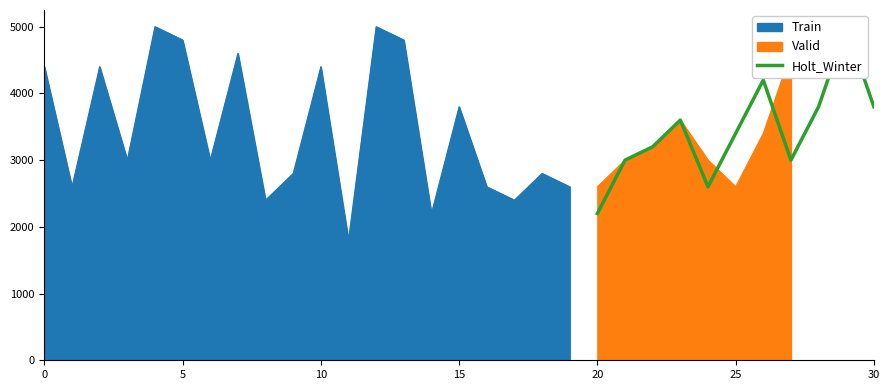

What is the highest value of the Train series?

5000